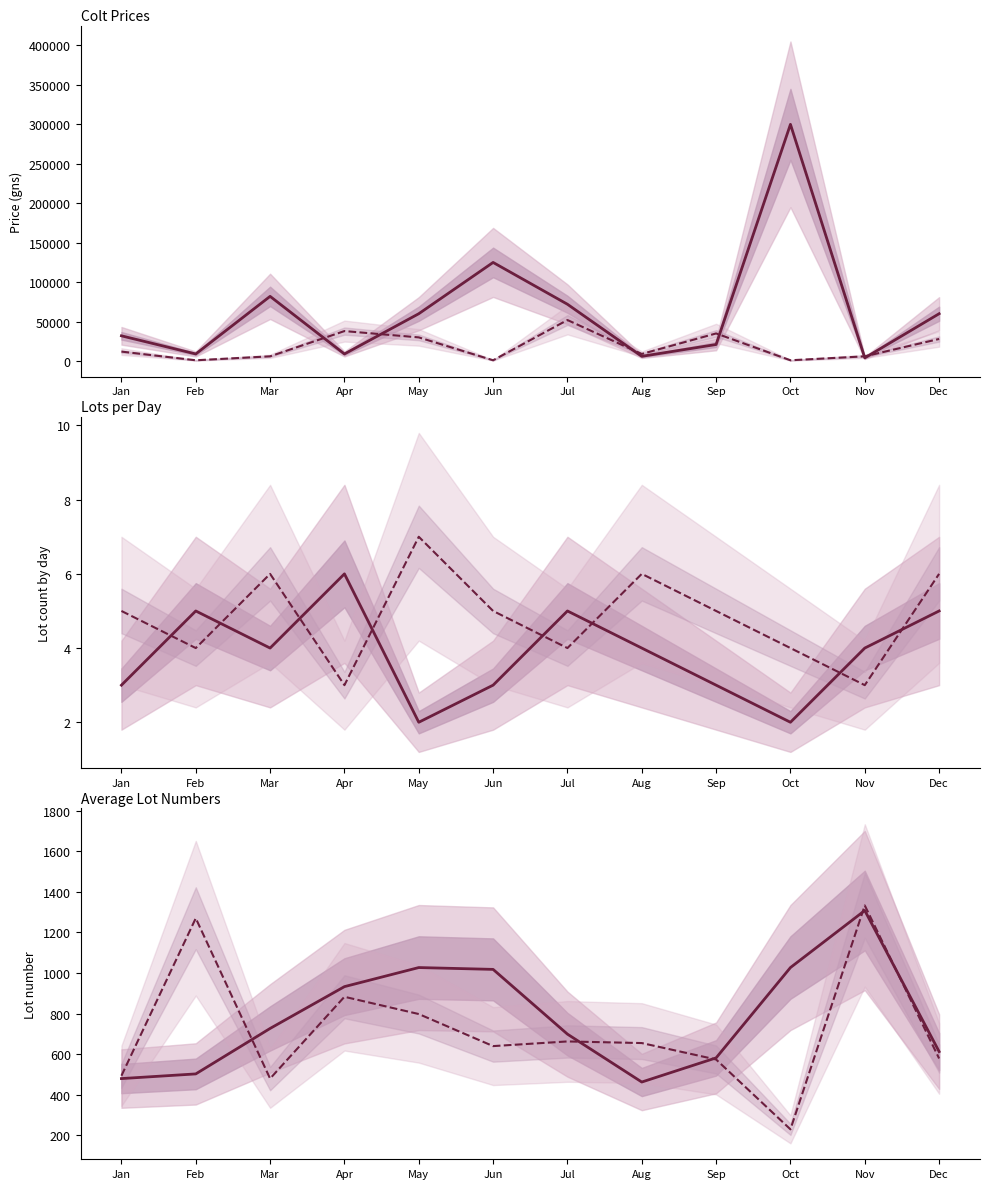

What is the lowest value of the Colt prices series?

4000